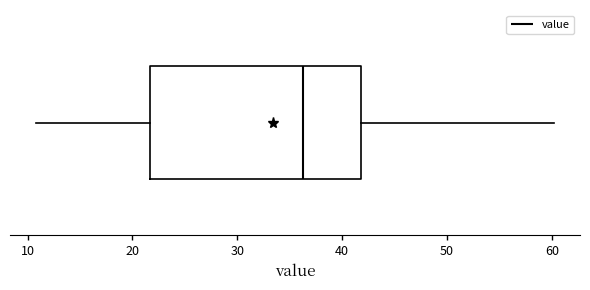

Read this box plot against the x-axis: the position of the median line, the range covered by the box, and the ends of both whiskers. The values are not printed on the chart, so give them approximately, as read against the axis.

median 36, box 22 to 42, whiskers 11 to 60